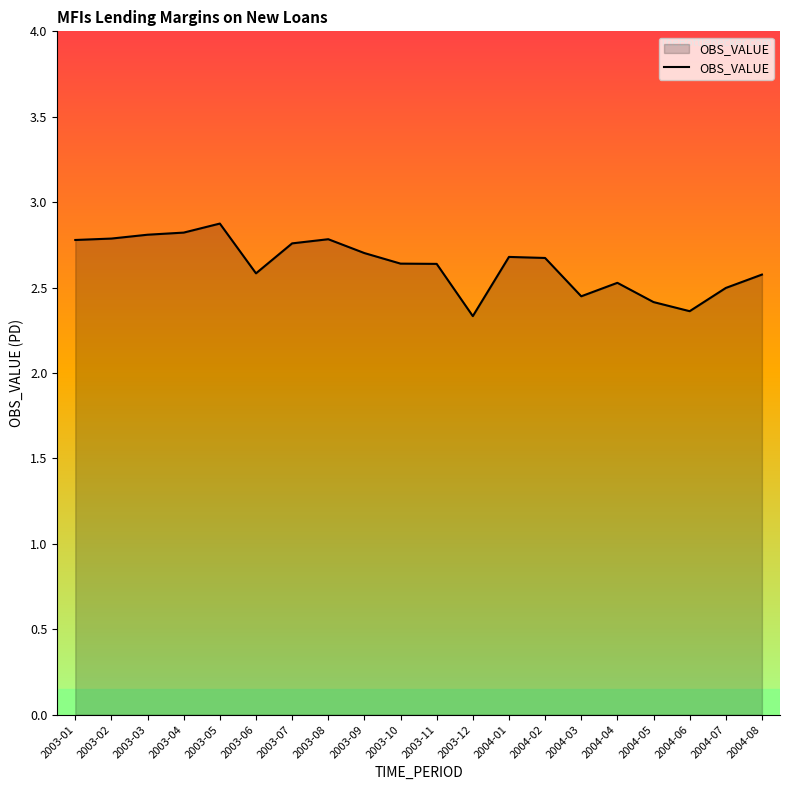

What position from the right is 2004-01?

8